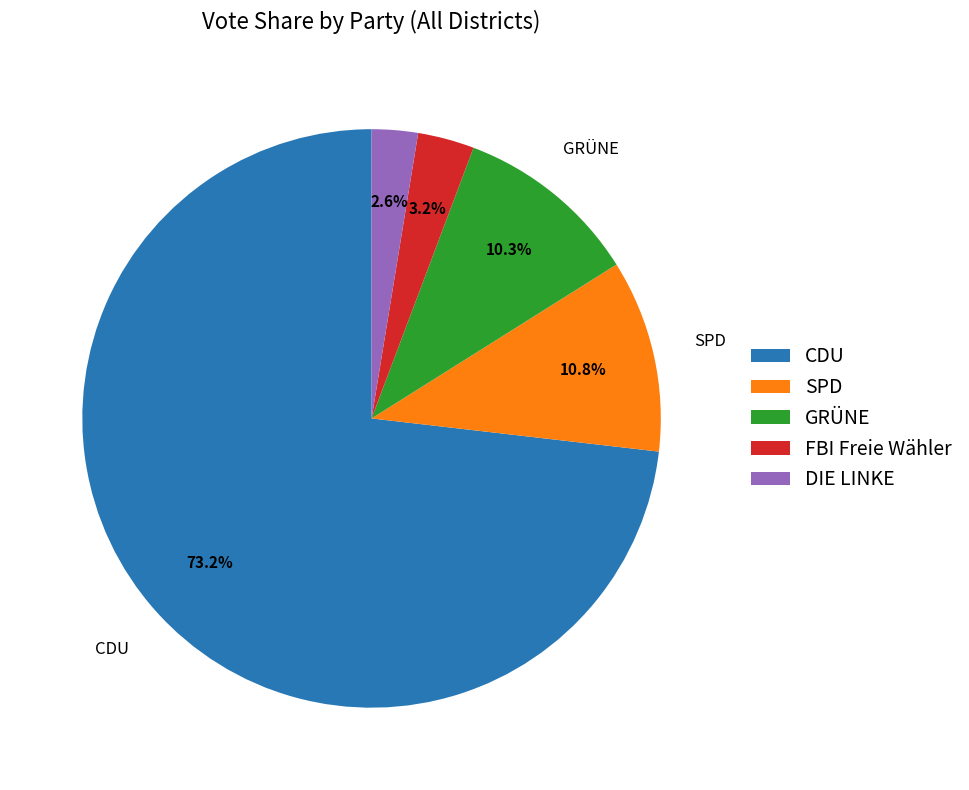

How many slices are in this pie chart?

5